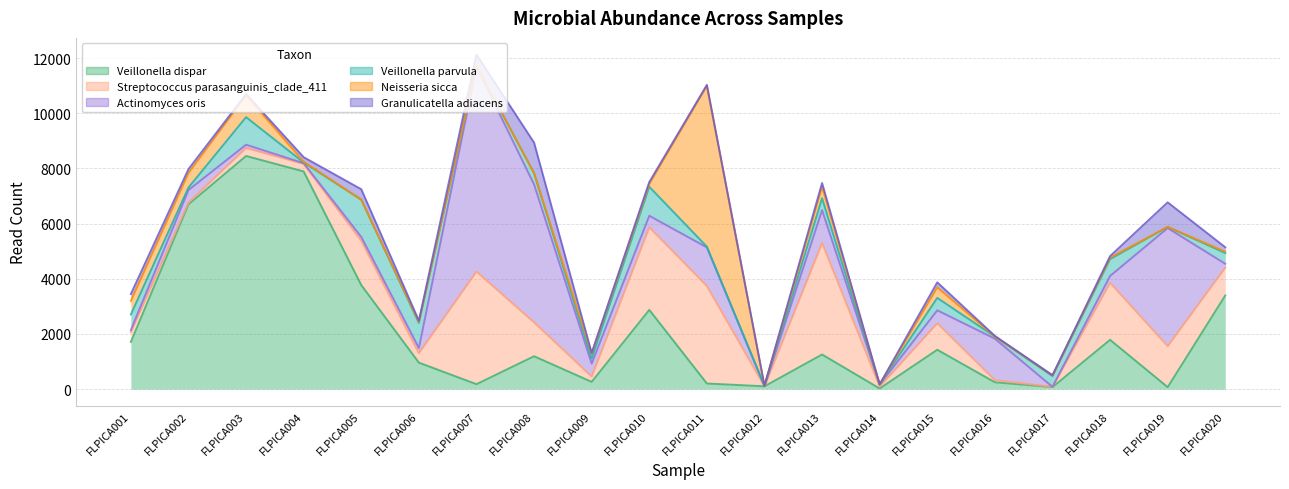

Which series ends up on top after the final intersection of Neisseria sicca and Streptococcus parasanguinis_clade_411?

Streptococcus parasanguinis_clade_411